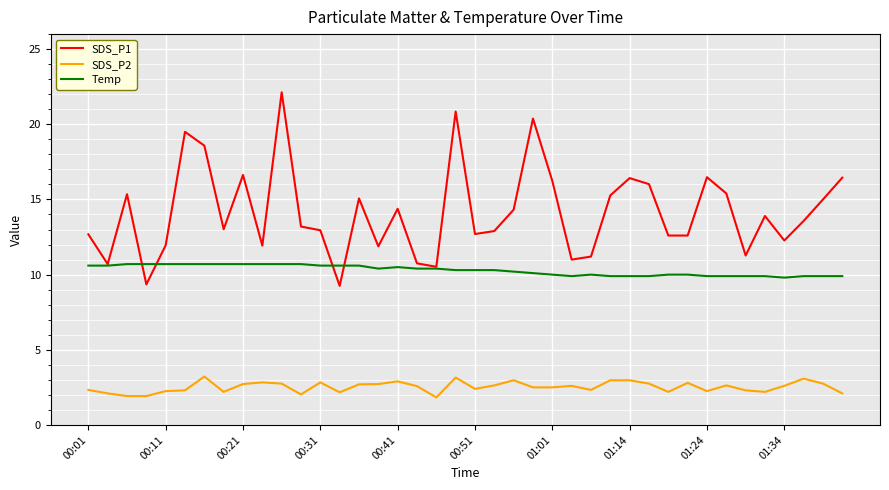

What is the maximum value shown in the chart?

22.1